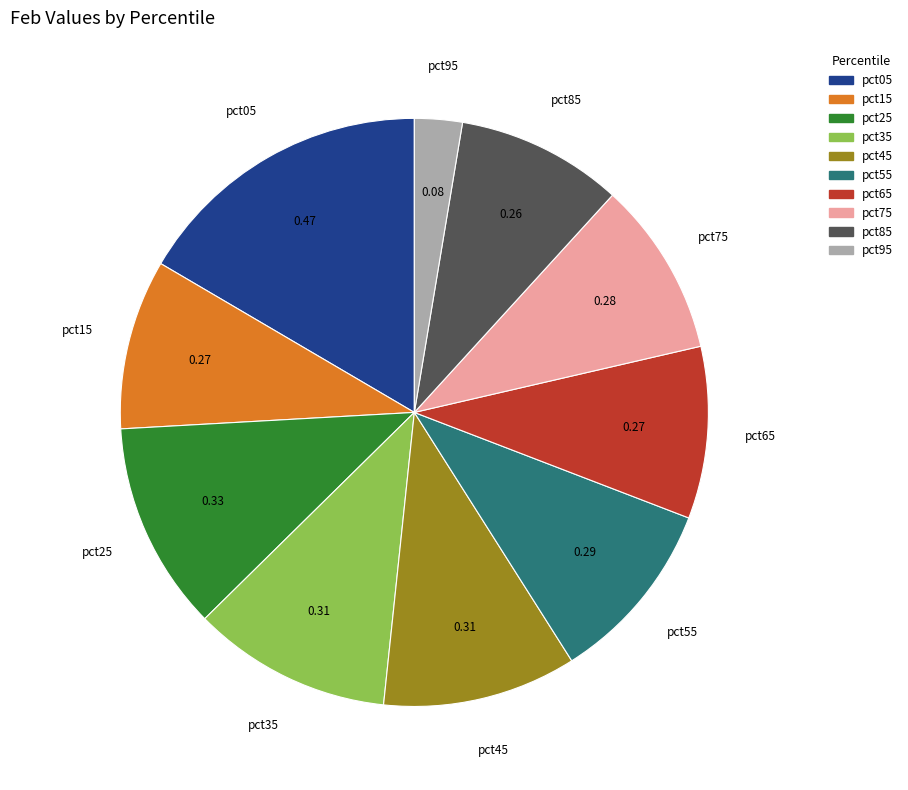

Does pct65 represent more than half of the total?

No